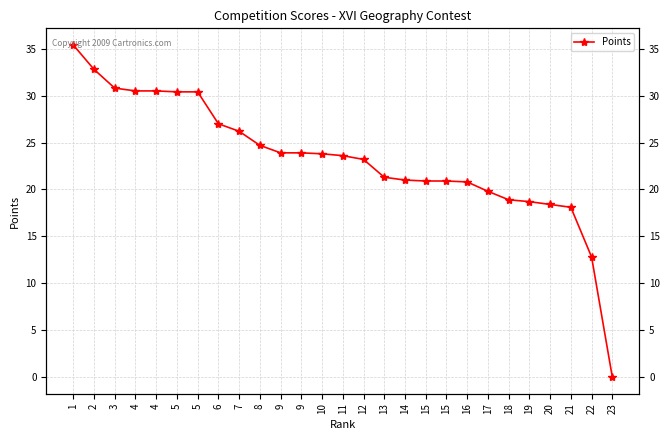

What is the value of the 3rd point from the left?

30.8